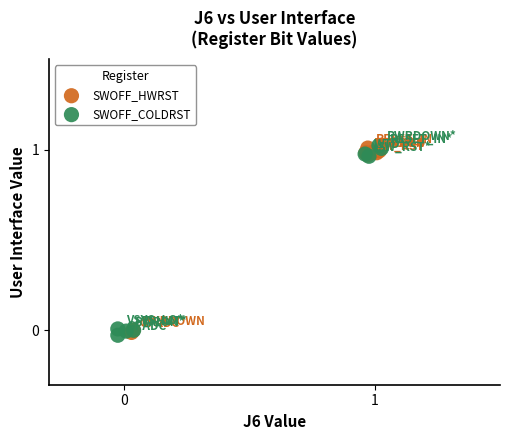

Which series reaches the minimum Y coordinate?

SWOFF_COLDRST